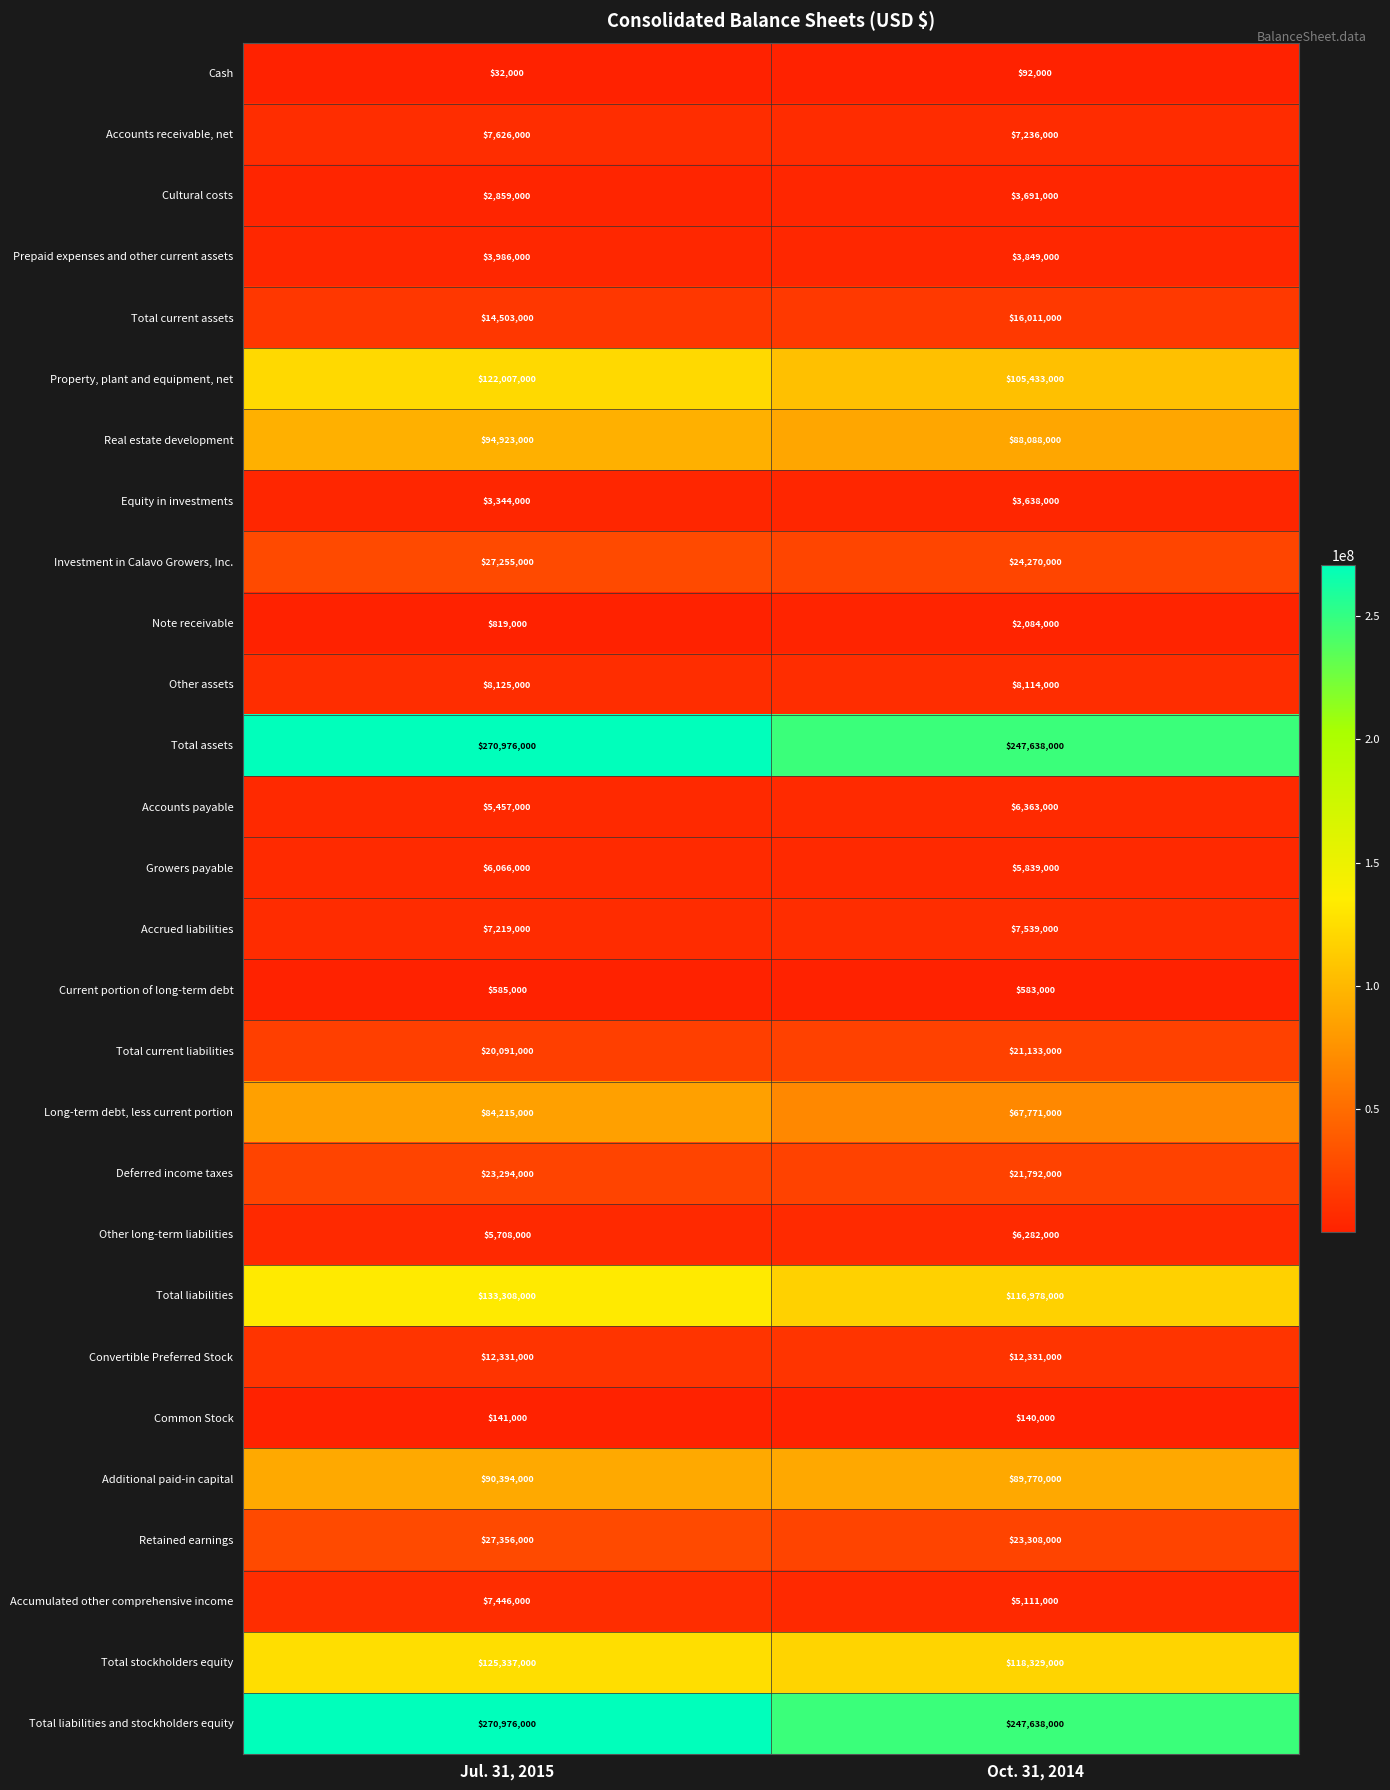

Which category has the highest value across all series?

Jul. 31, 2015